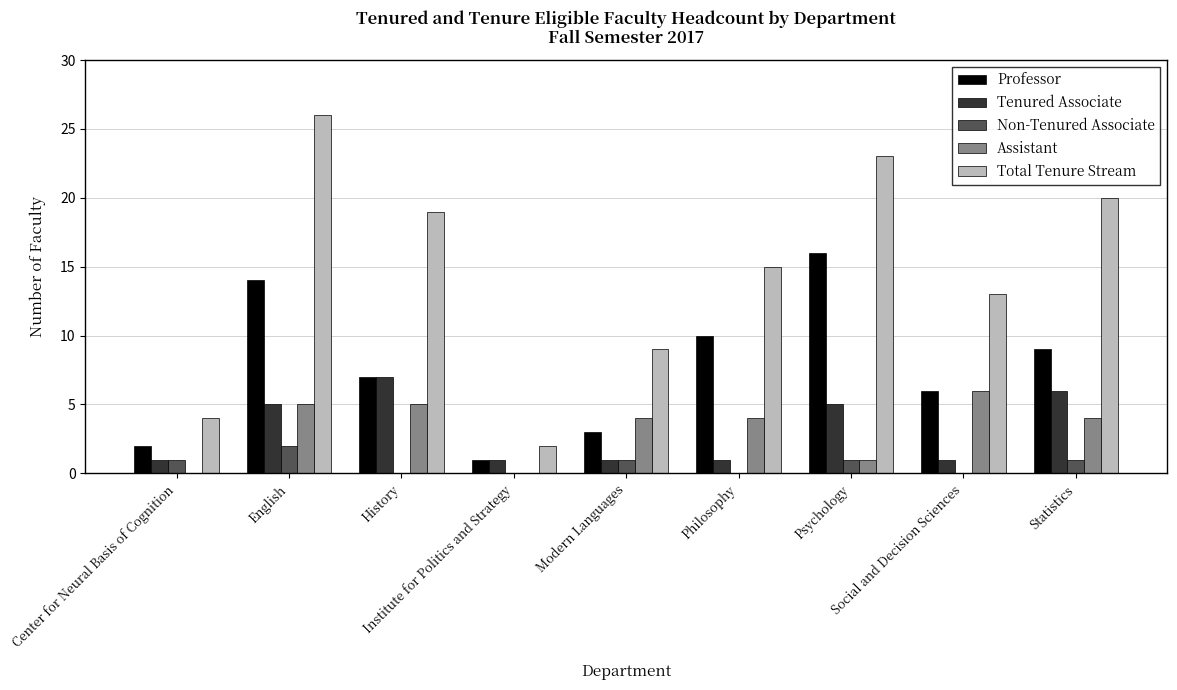

Which series has the largest total across all categories?

Total Tenure Stream